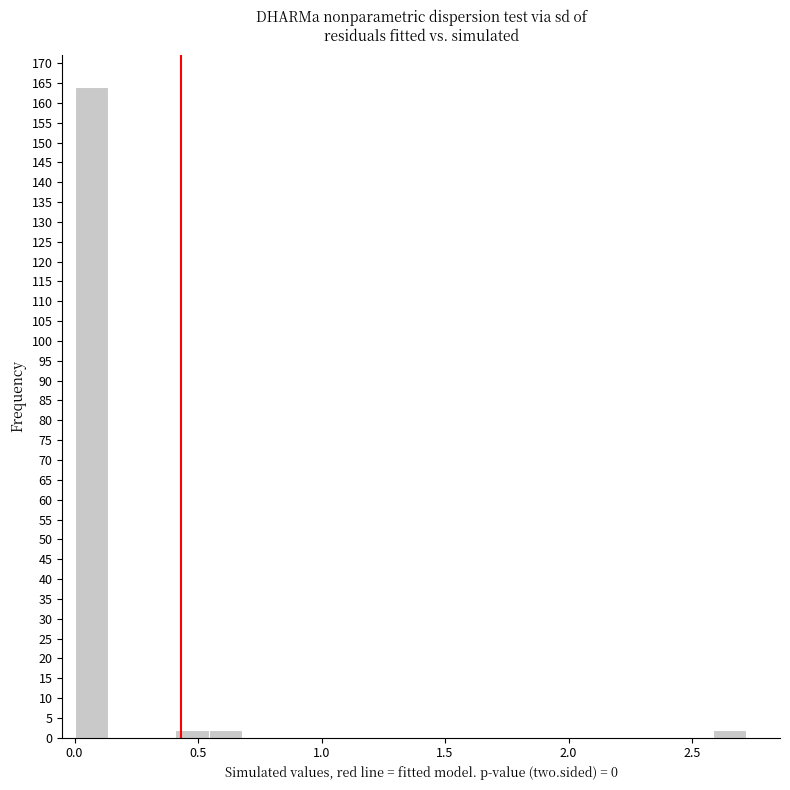

Around what value on the x-axis is the tallest bar? Give the approximate position of its centre, as read against the axis.

0.05